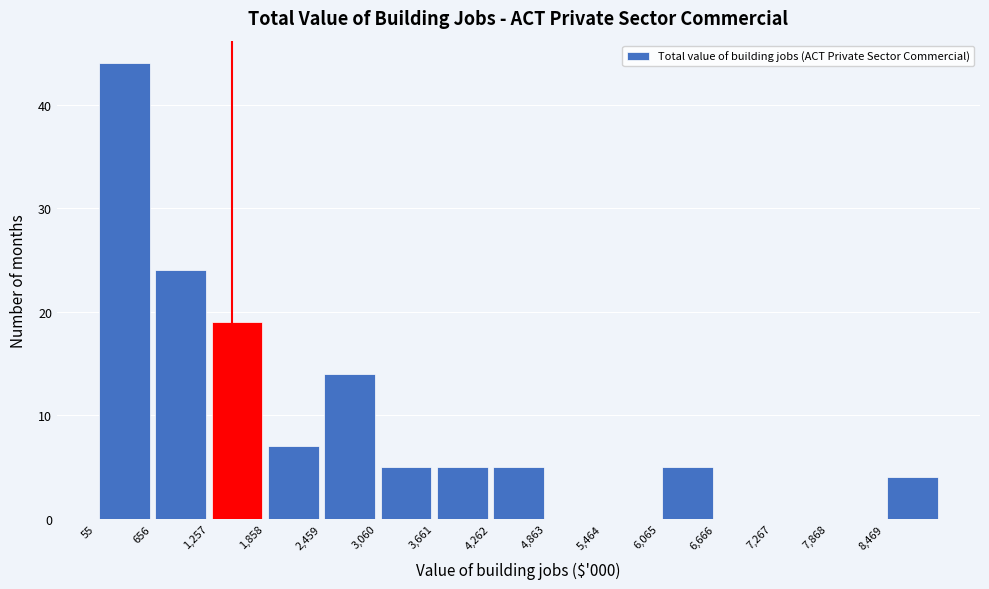

Over which range of the x-axis is the bar tallest?

100 to 700